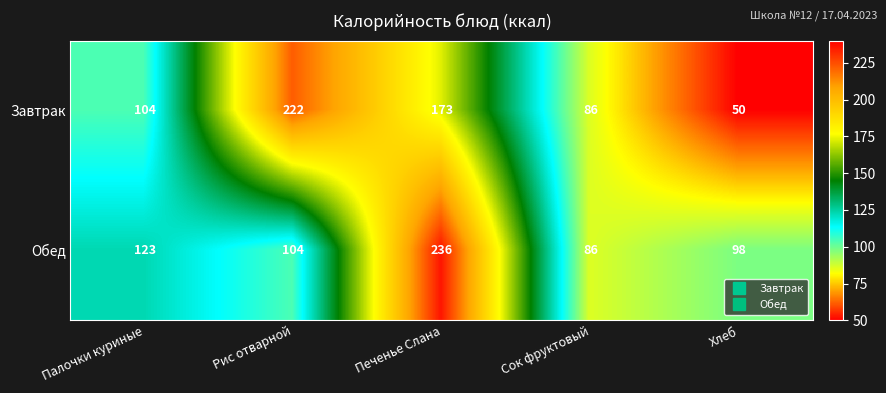

At which category is the sum across all series the highest?

Печенье Слана